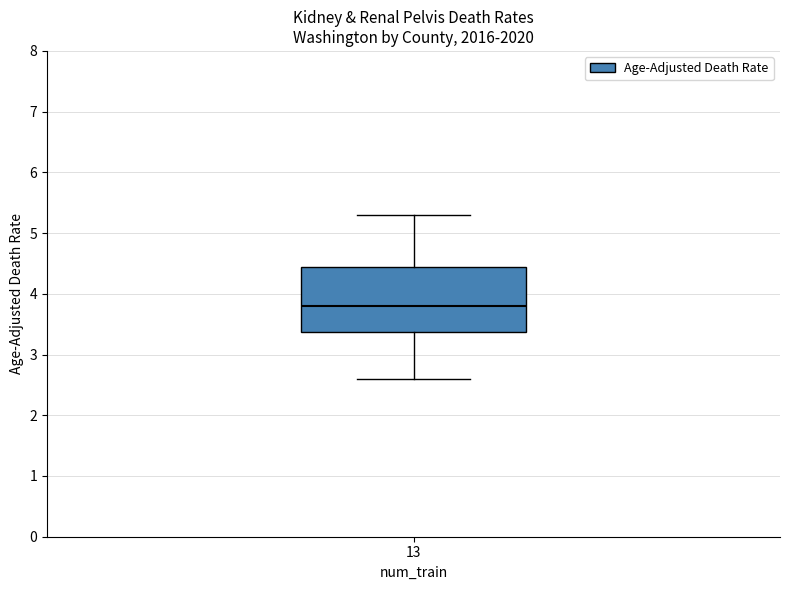

Transcribe this box plot: give where the median line is, the range the box spans, and where the two whiskers end, as read against the y-axis. The values are not printed on the chart, so give them approximately, as read against the axis.

median 3.8, box 3.4 to 4.5, whiskers 2.6 to 5.3